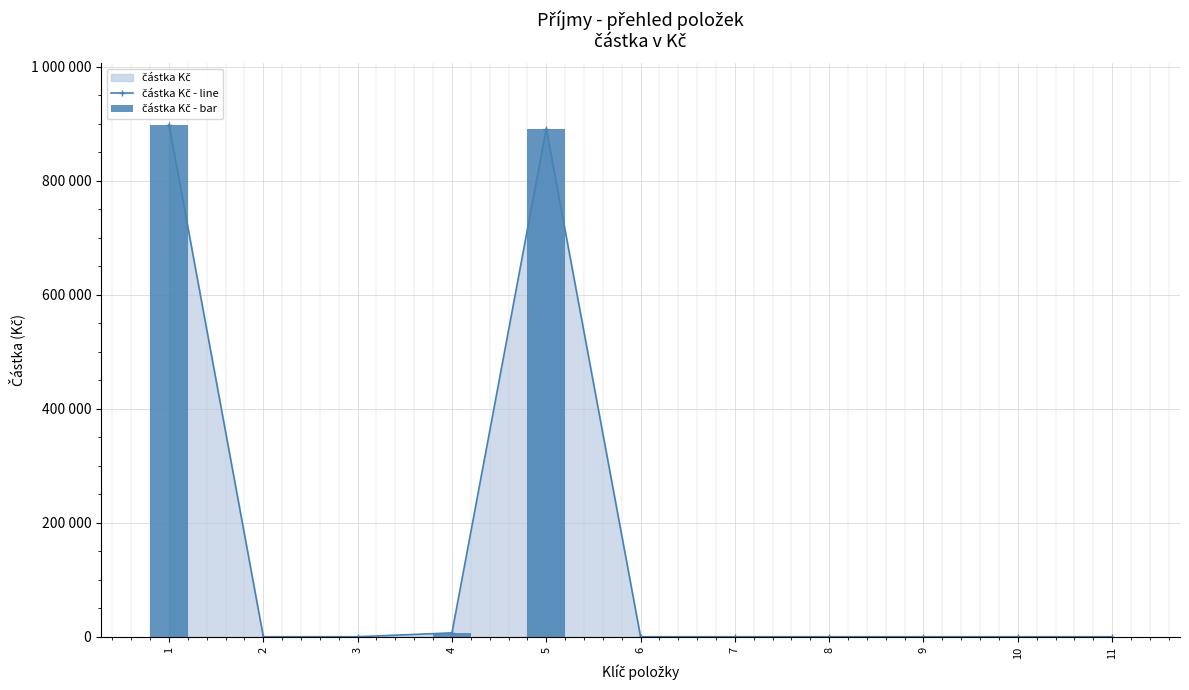

Reading left to right, list all the values displayed in this chart.

částka Kč - line: 1=898522	2=0	3=0	4=6800	5=891722	6=0	7=0	8=0	9=0	10=0	11=0
částka Kč - bar: 1=898522	2=0	3=0	4=6800	5=891722	6=0	7=0	8=0	9=0	10=0	11=0